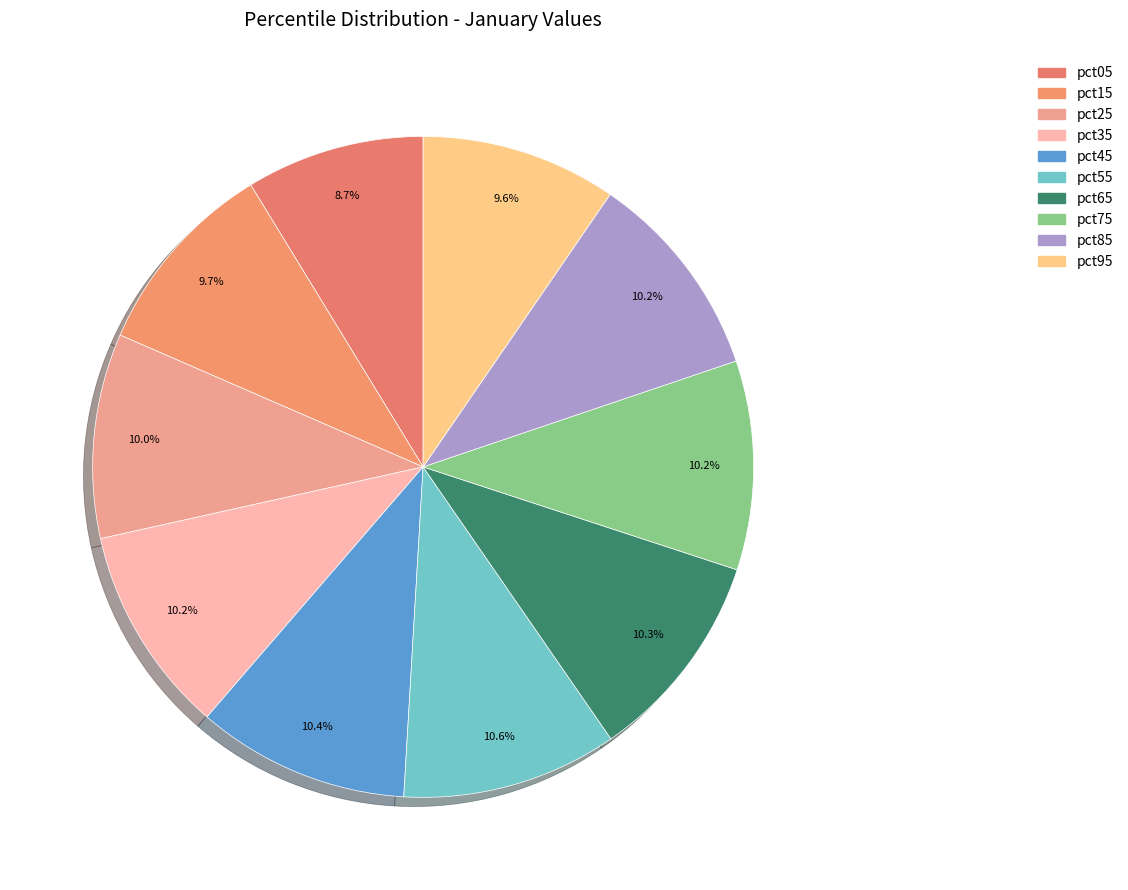

What percentage is the pct25 slice, to the nearest percent?

10%